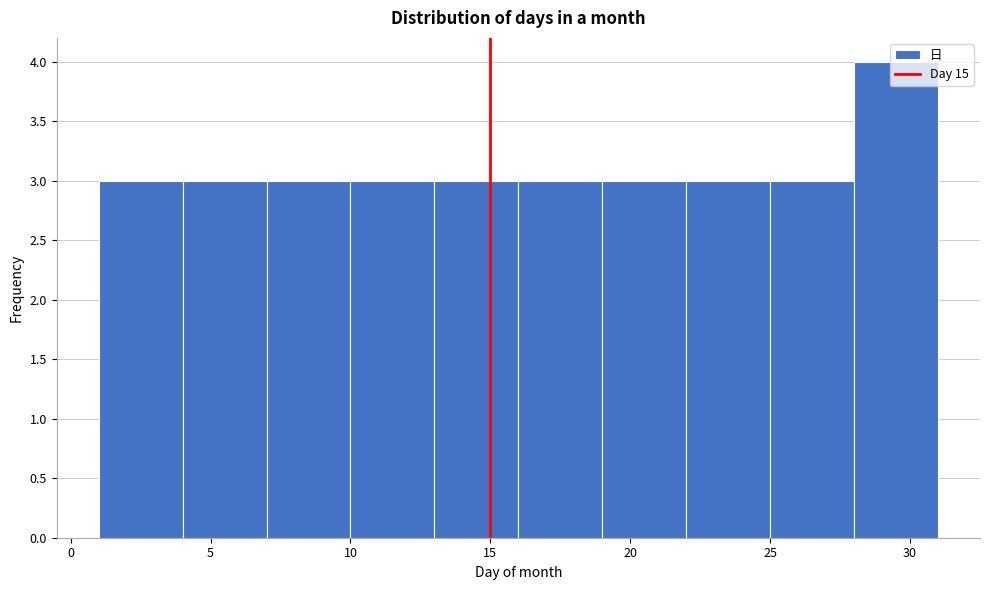

Reading left to right, transcribe this chart: for each bar, give the range it covers on the x-axis and its height. The values are not printed on the chart, so give them approximately, as read against the axis.

1 to 4: 3
4 to 7: 3
7 to 10: 3
10 to 13: 3
13 to 16: 3
16 to 19: 3
19 to 22: 3
22 to 25: 3
25 to 28: 3
28 to 31: 4